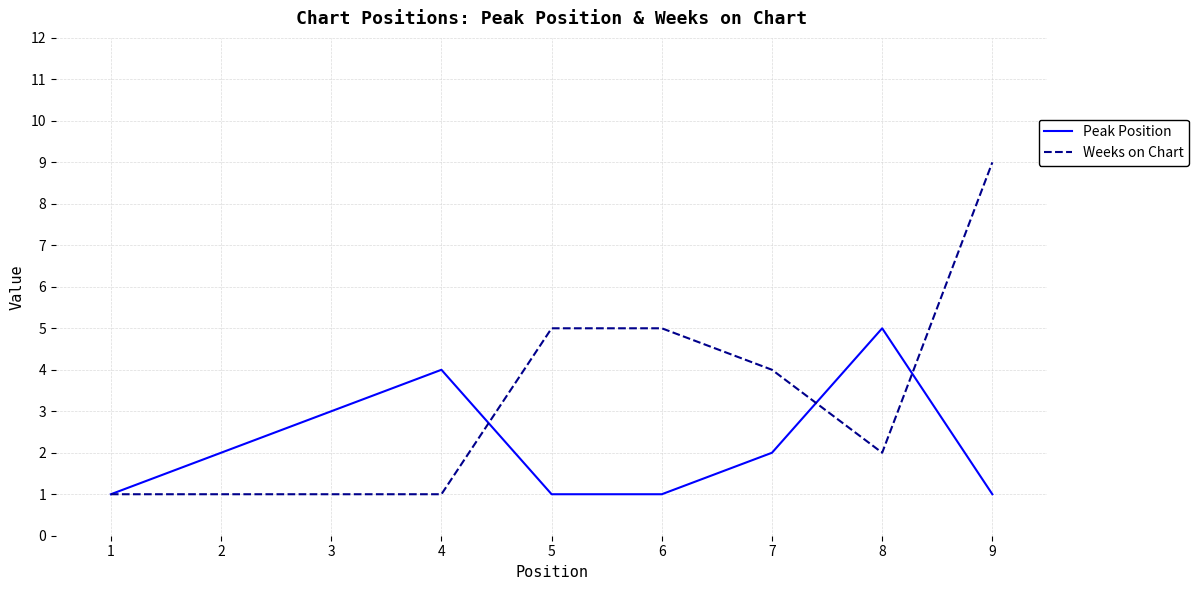

What is the average value of the Peak Position series?

2